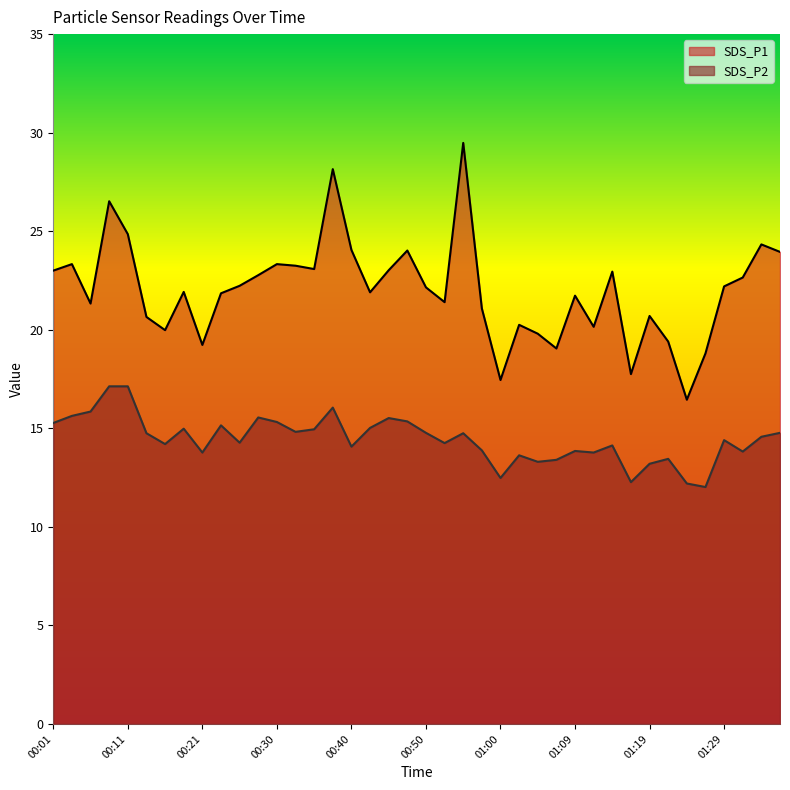

Which label corresponds to the largest value in the chart?

00:55